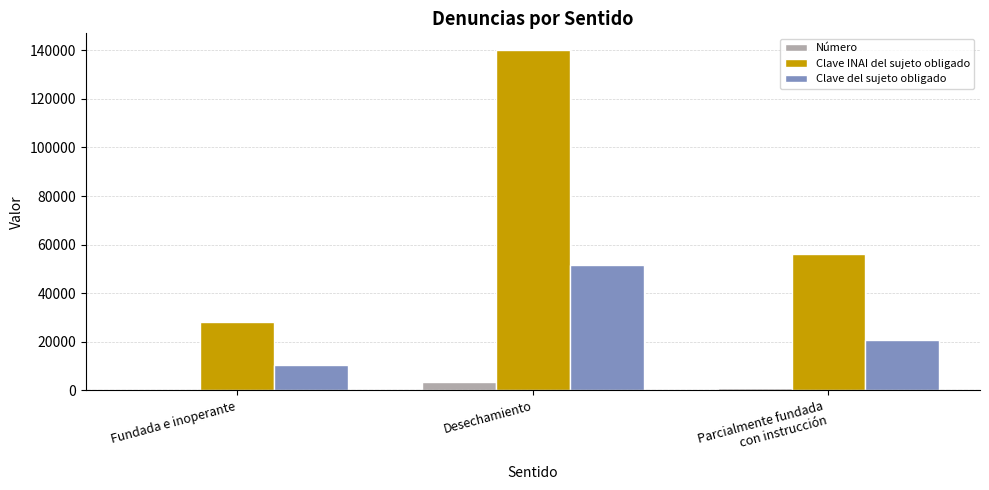

At which label does Clave INAI del sujeto obligado reach its peak?

Desechamiento